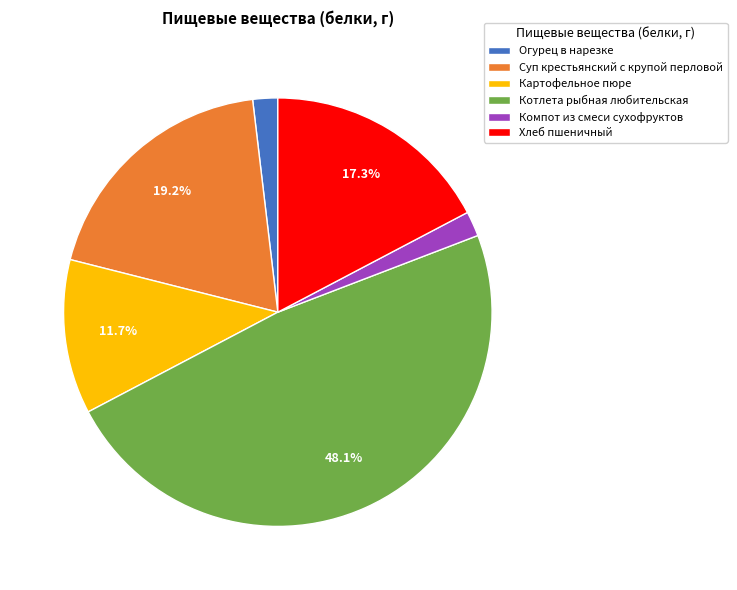

Is it true that Суп крестьянский с крупой перловой is 19% of the pie?

True